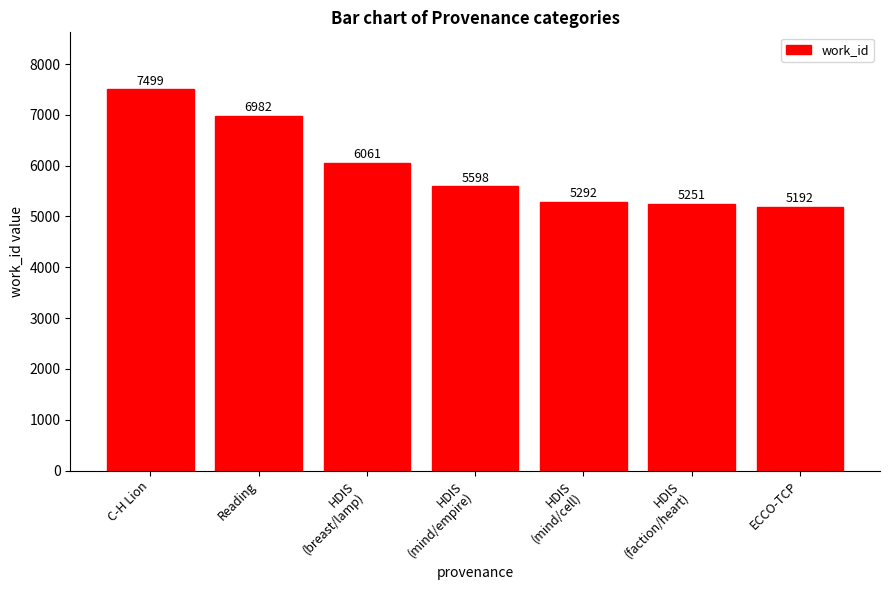

What is the ratio of the value at HDIS
(faction/heart) to the value at HDIS
(mind/empire)?

0.9